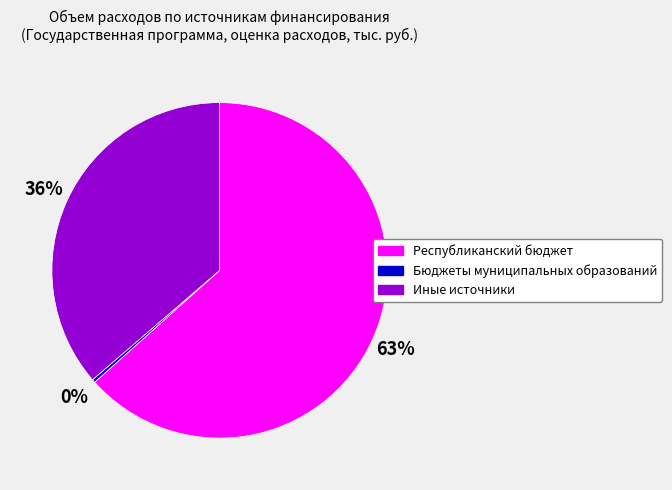

Which category has the biggest portion of the pie?

Республиканский бюджет